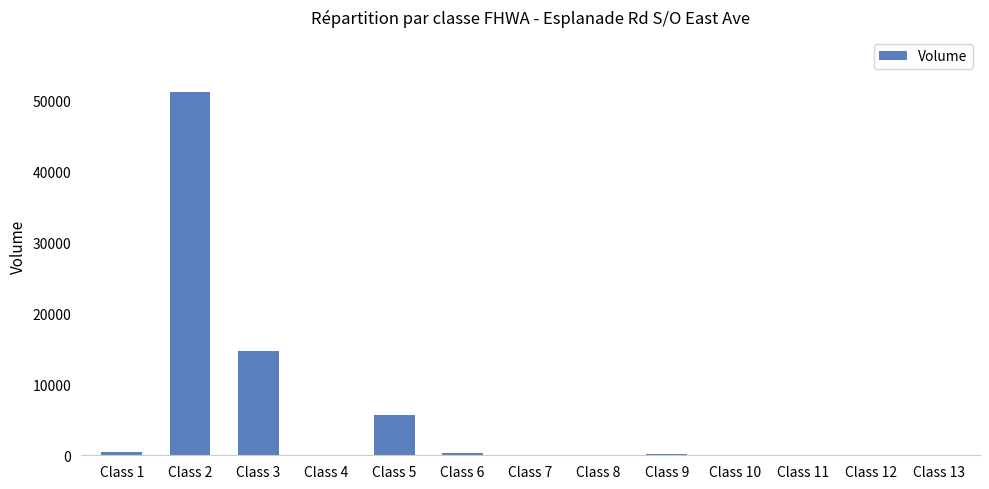

What value does the data have at Class 3, to the nearest 10?

14700